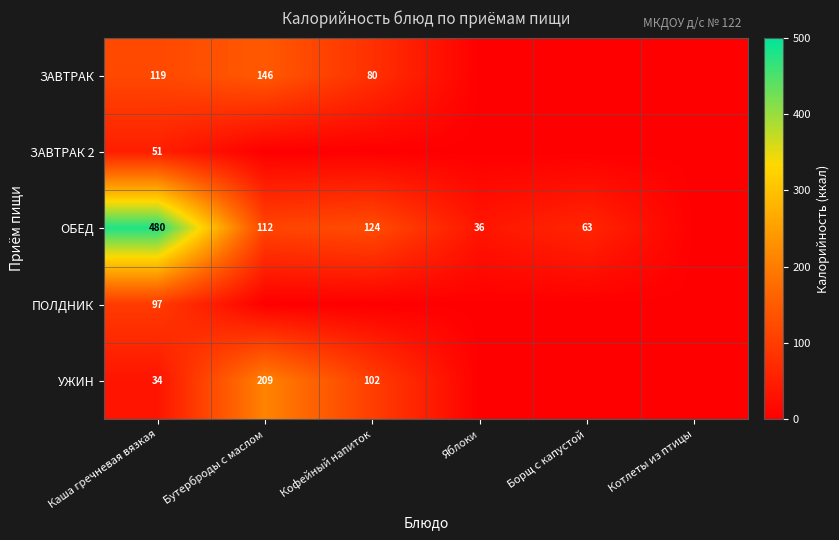

What is the sum of the ЗАВТРАК values at Бутерброды с маслом and Каша гречневая вязкая?

265